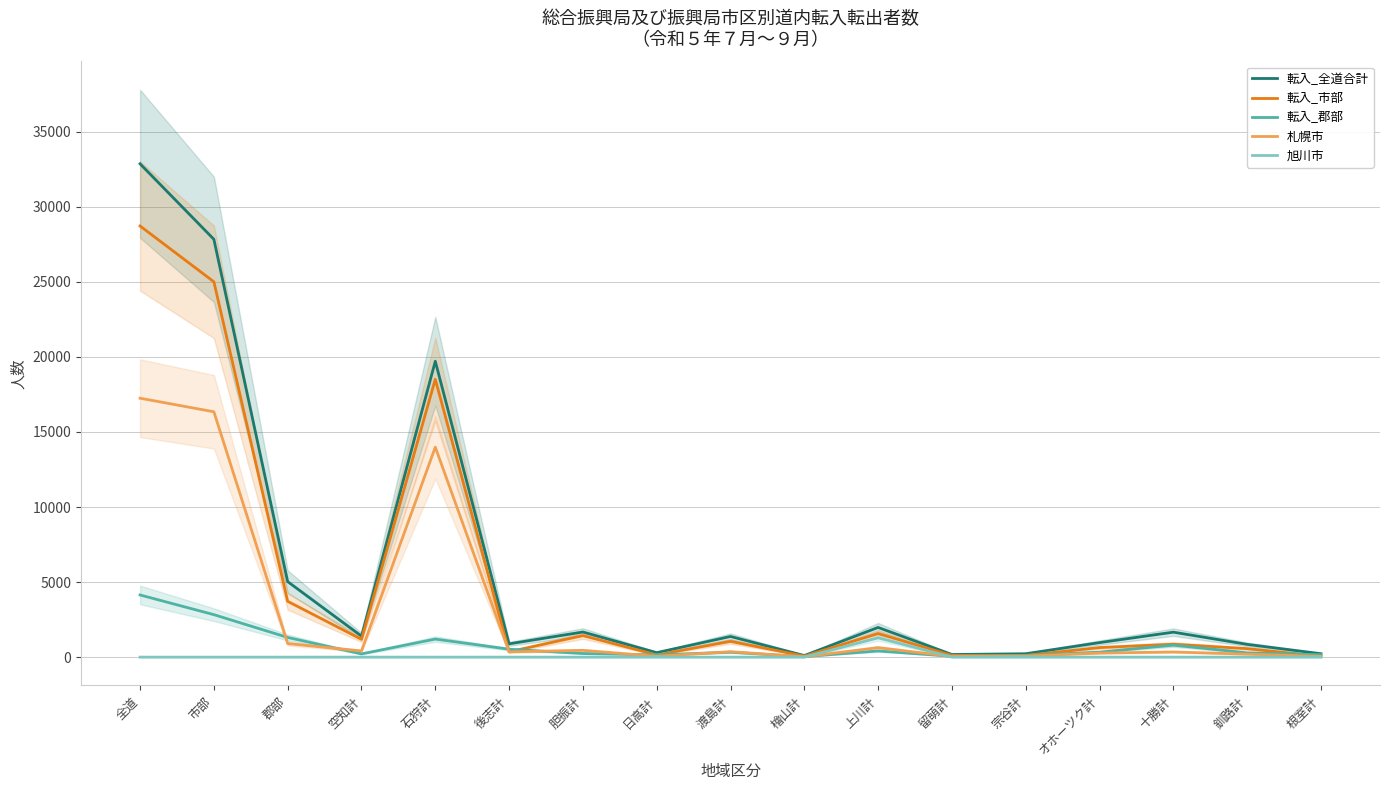

Reading left to right, what are all the values shown in this chart?

転入_全道合計: 32862	27833	5029	1400	19711	885	1674	299	1376	106	1978	175	226	968	1663	849	227
転入_市部: 28721	25004	3717	1184	18508	357	1433	147	1049	70	1567	117	116	635	862	564	64
転入_郡部: 4141	2829	1312	216	1203	528	241	152	327	36	411	58	110	333	801	285	163
札幌市: 17248	16345	903	412	13988	349	453	56	363	22	632	42	67	271	343	199	51
旭川市: 0	0	0	0	0	0	0	0	0	0	1285	0	0	0	0	0	0